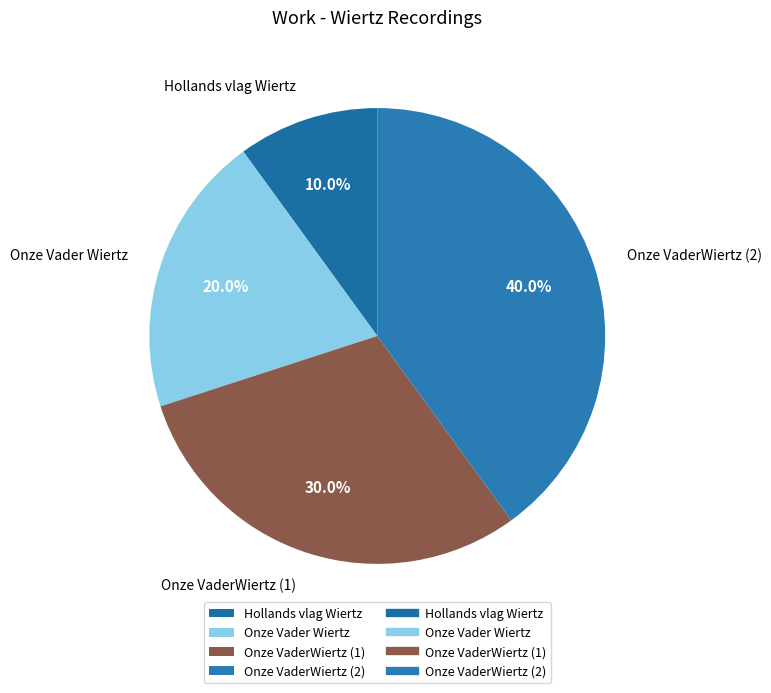

To the nearest percent, what is the average slice percentage?

25%